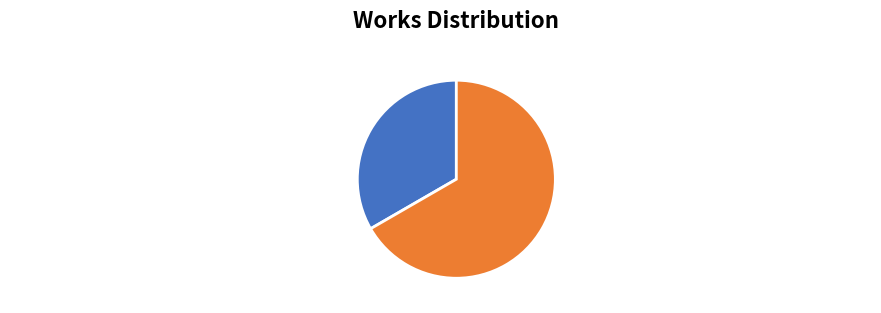

What percentage is the El famoso Coliron: CoupletsCallejo/Lleó slice, to the nearest percent?

33%